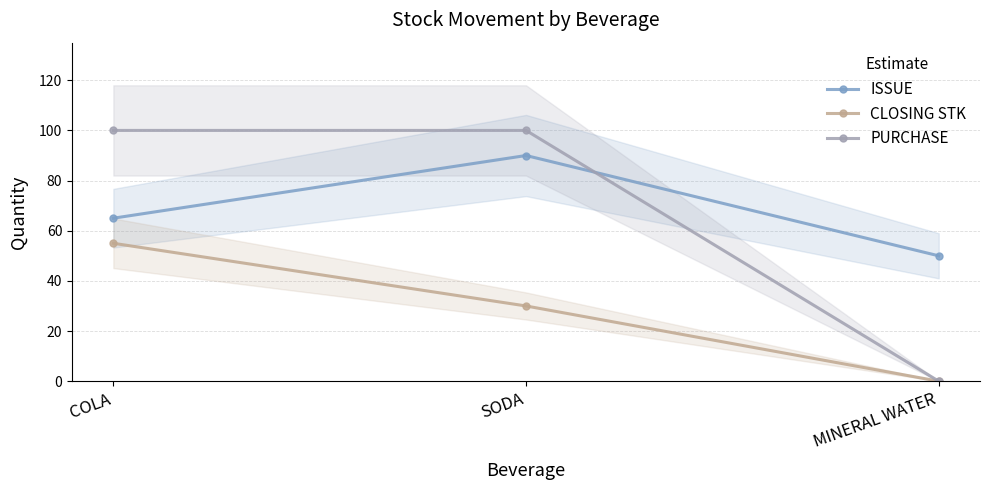

Read the ISSUE value at MINERAL WATER, to the nearest 10.

50